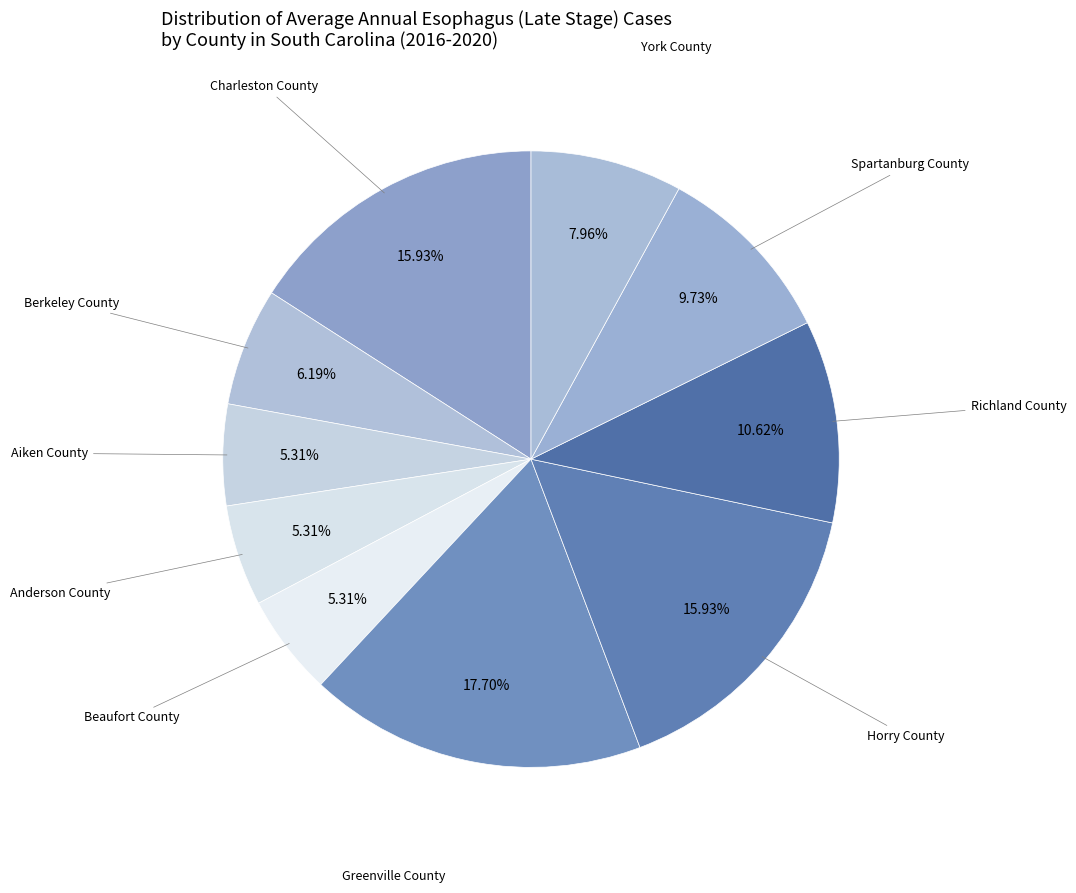

How many slices are in this pie chart?

10